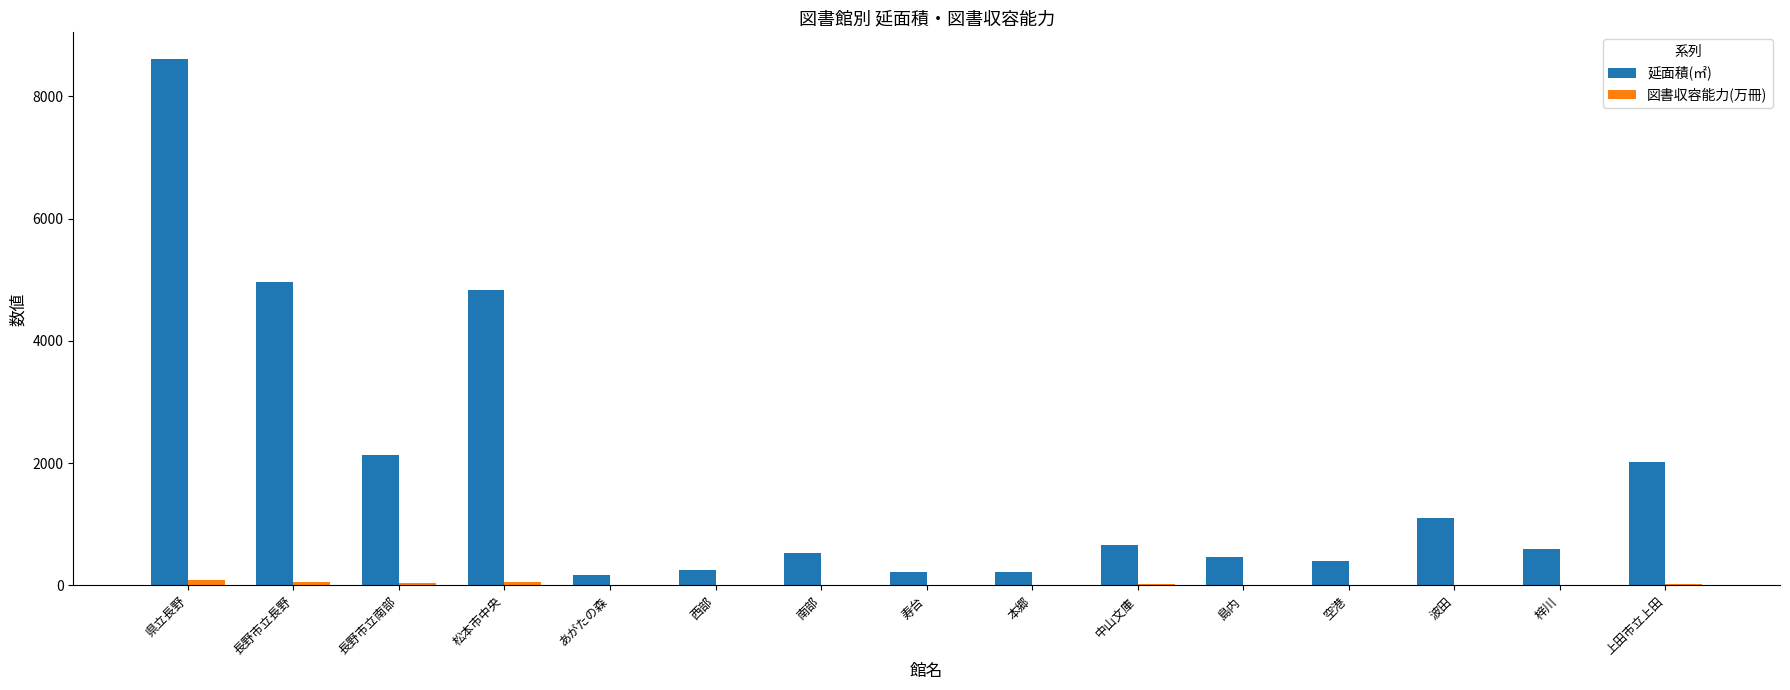

What is the maximum value shown in the chart?

8614.0